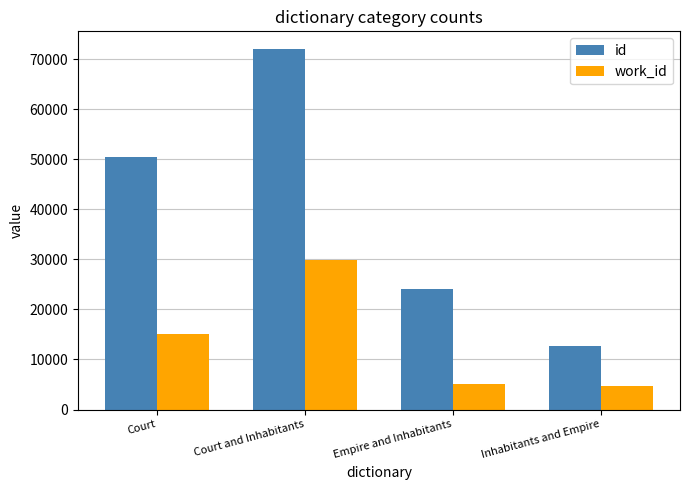

Are the bars horizontal?

No